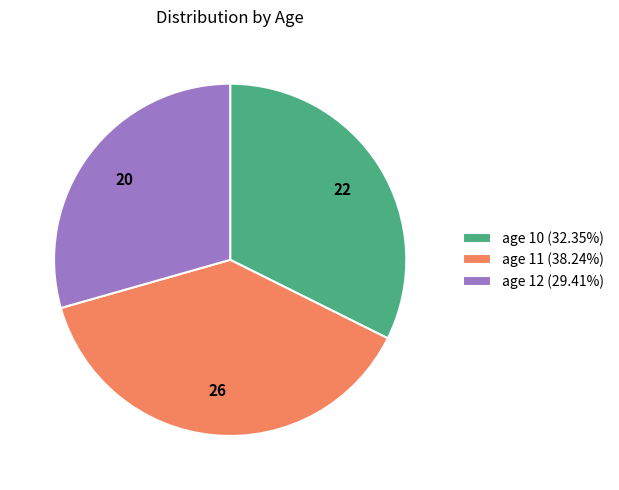

Is there any slice that represents more than half of the pie?

No